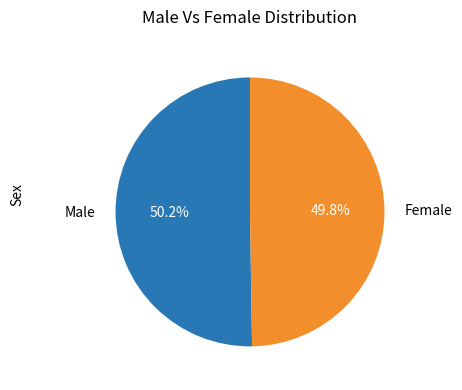

To the nearest percent, what portion does Male represent?

50%